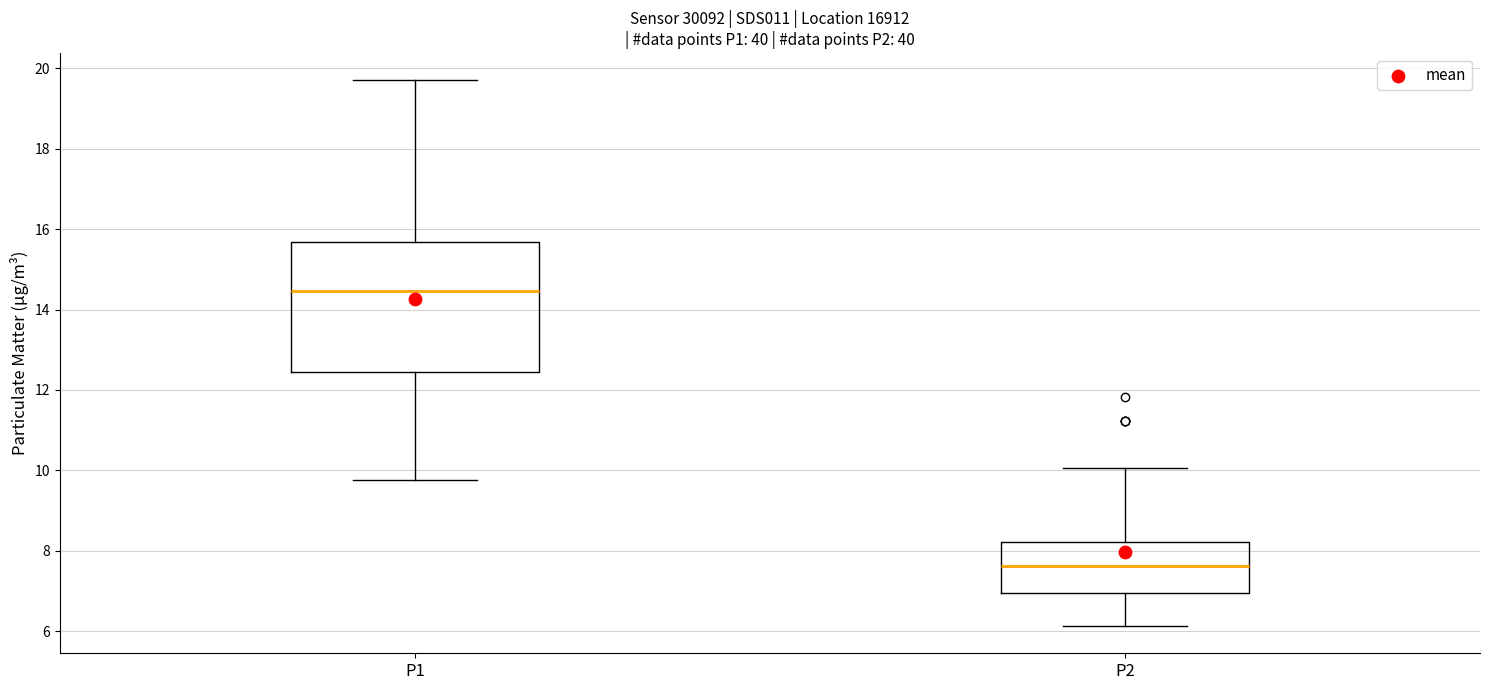

Which box has the highest median line?

P1